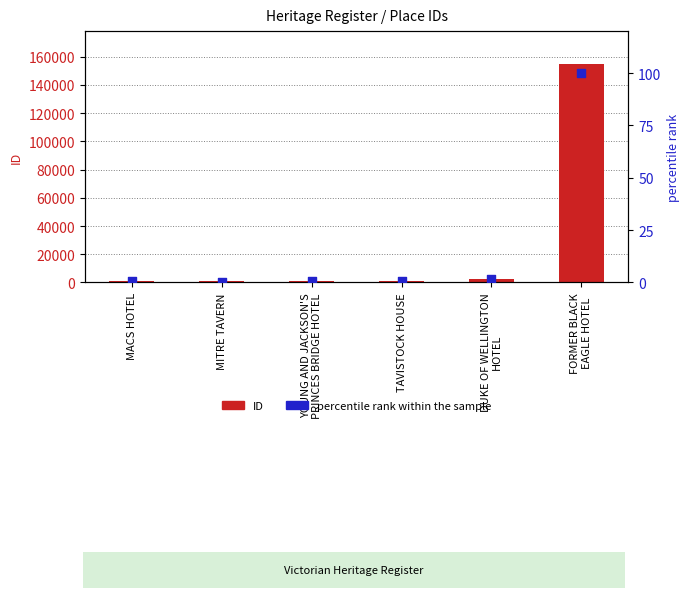

Is the value of percentile rank within the sample at MITRE TAVERN greater than the value of ID at MACS HOTEL?

No